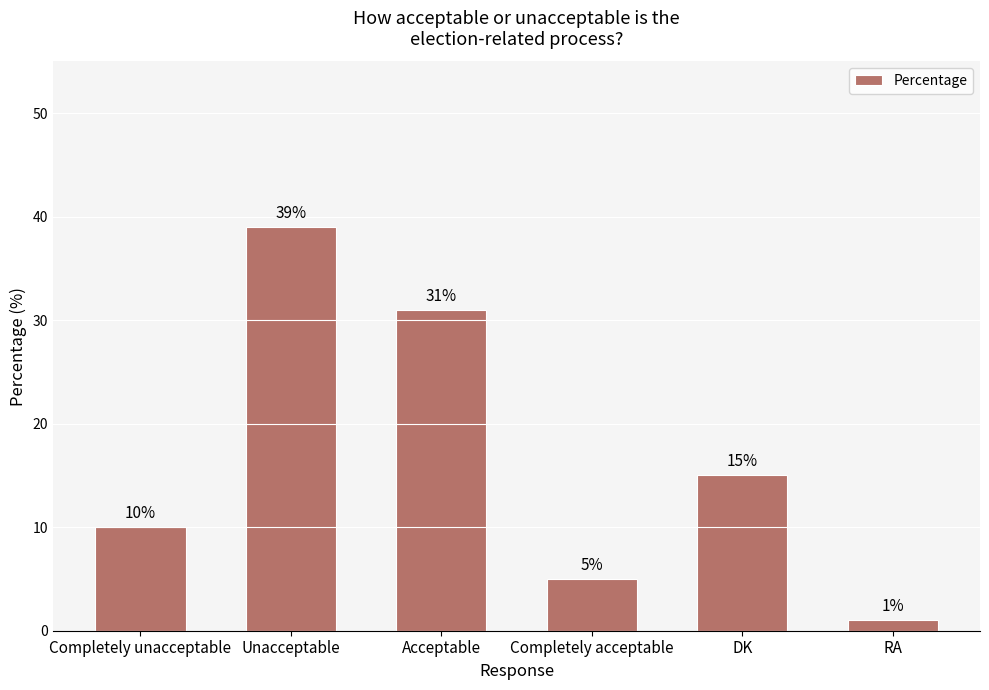

What is the difference between the maximum and minimum values?

38